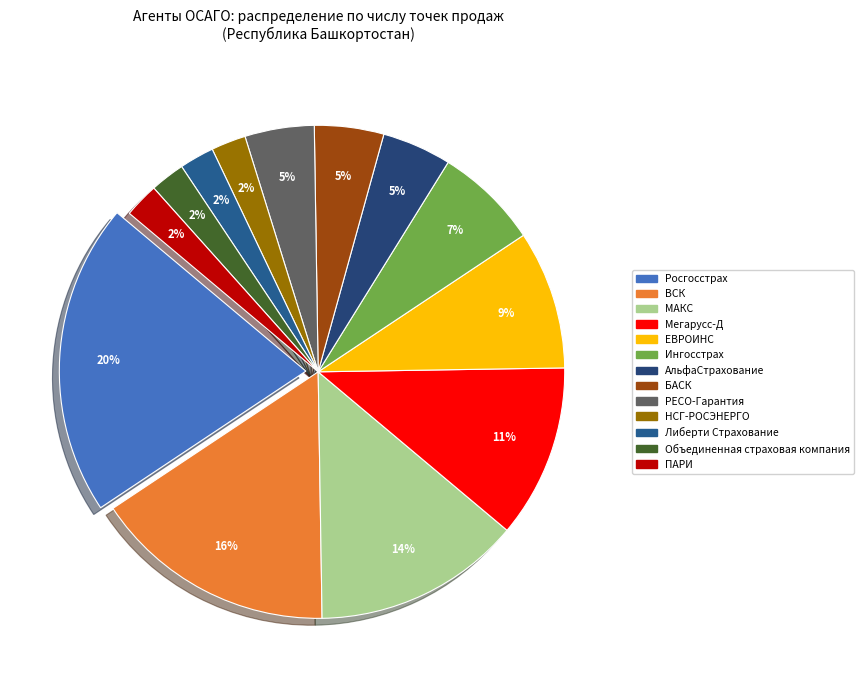

Is there any slice that represents more than half of the pie?

No